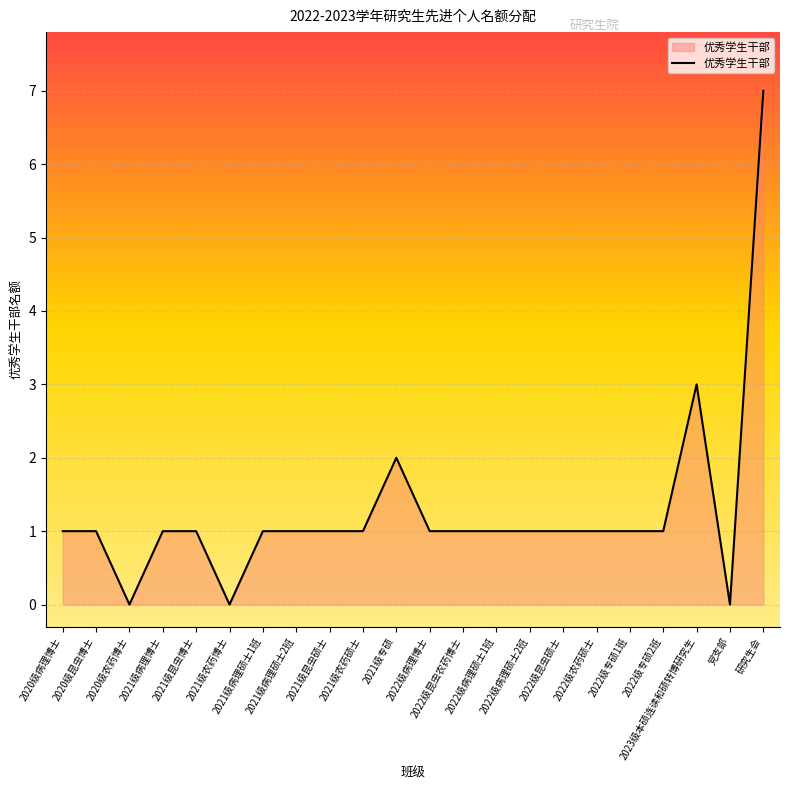

What is the difference between the maximum and minimum values?

7